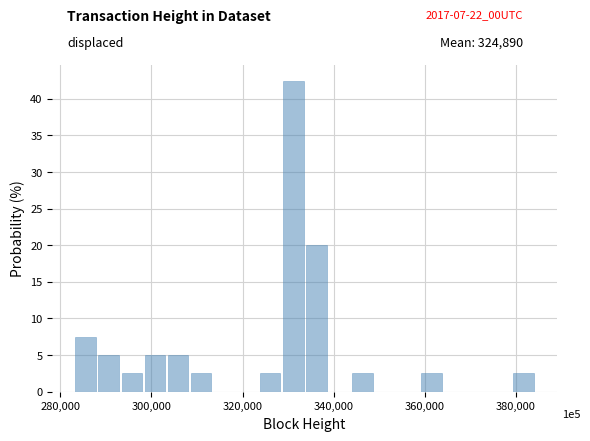

Read against the x-axis, roughly where is the centre of the tallest bar?

332000